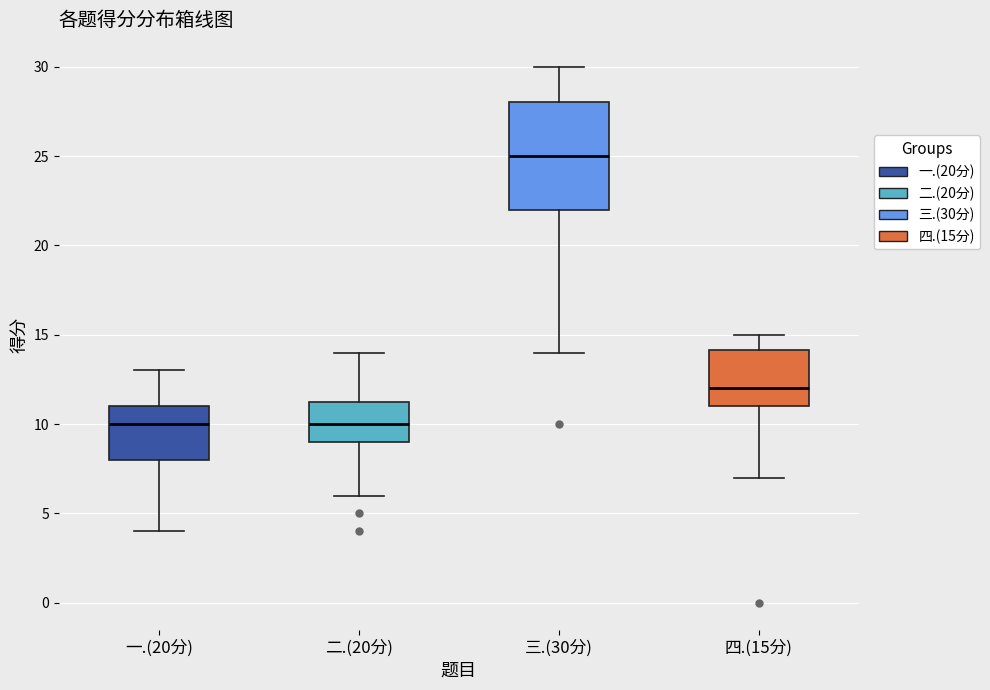

Comparing the boxes themselves (not the whiskers), which one is the tallest?

三.(30分)